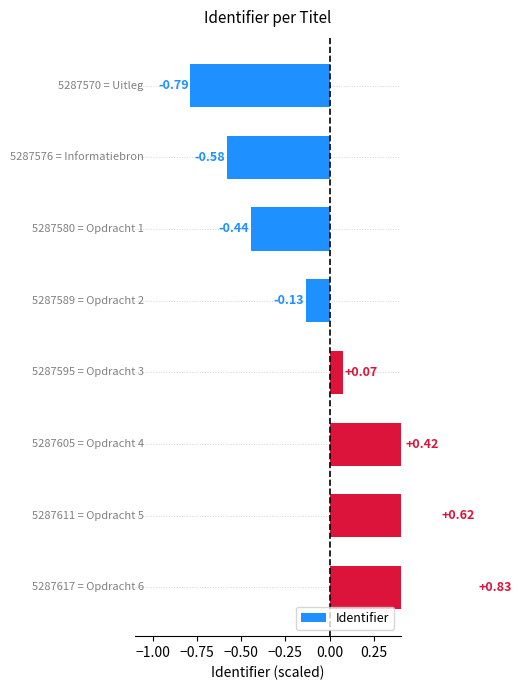

How many positive values are there?

4